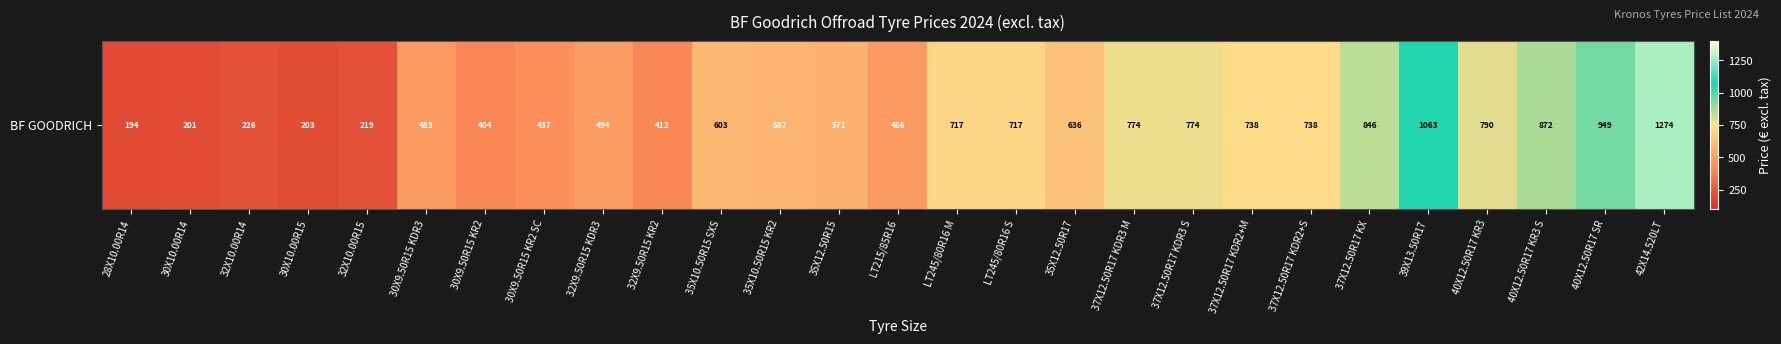

The chart shows a value of 386.3 at 32X10.00R14. True or false?

False